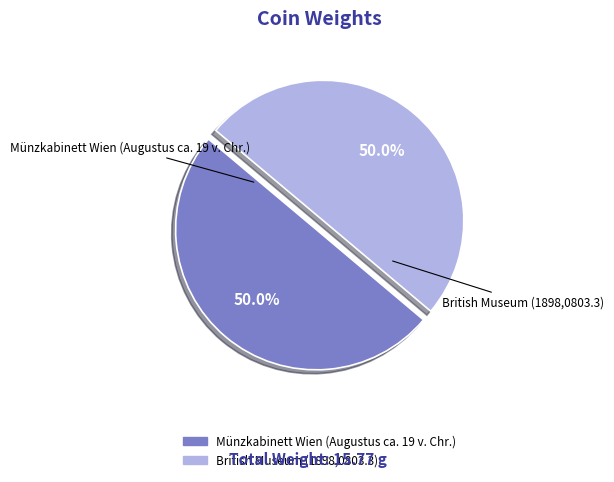

Approximately how many times larger is the value at Münzkabinett Wien (Augustus ca. 19 v. Chr.) compared to British Museum (1898,0803.3)?

1.0